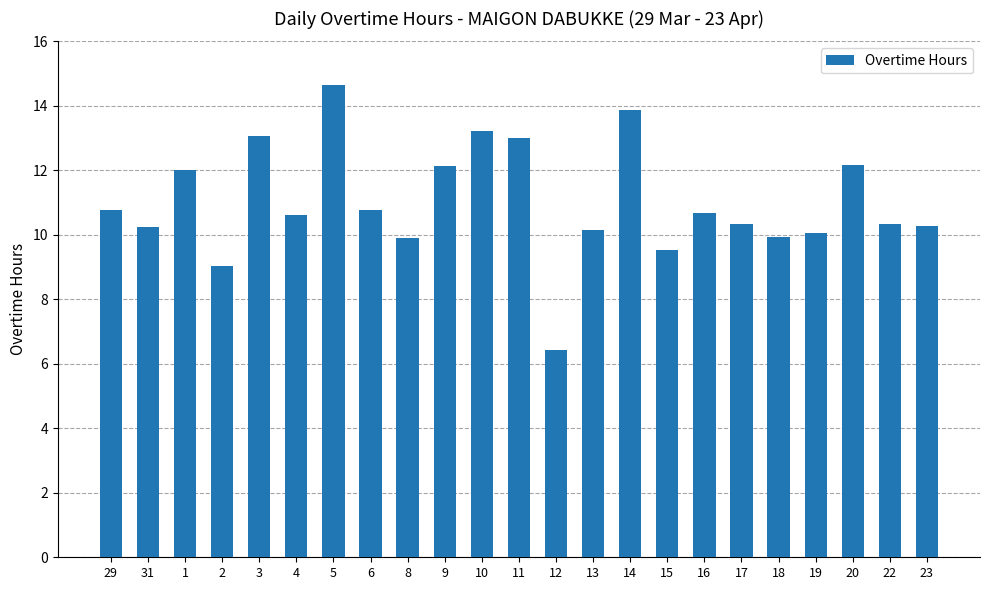

What is the ratio of the value at 16 to the value at 22?

1.0